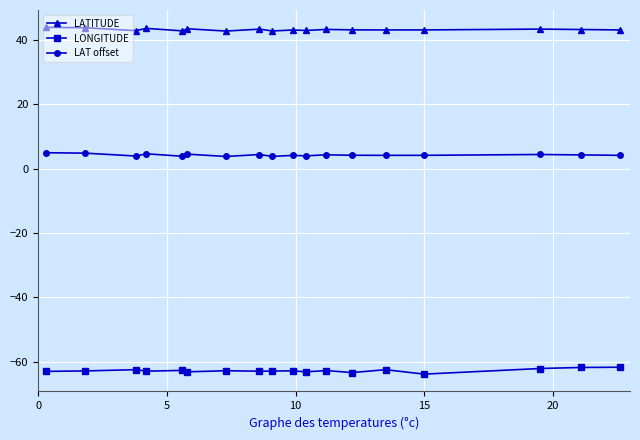

At how many categories does at least one series exceed 14?

18